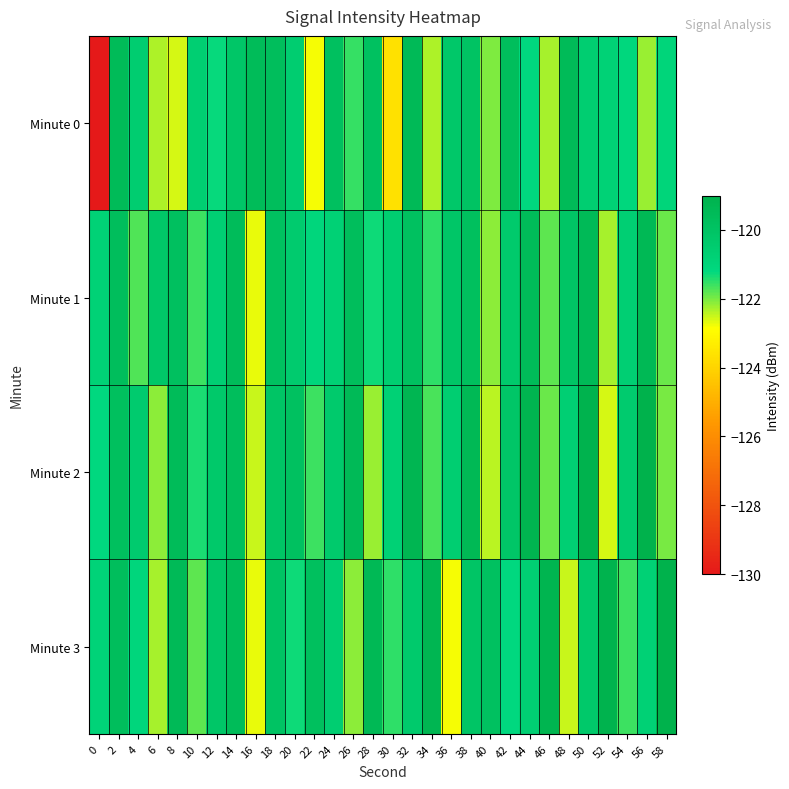

Reading left to right, extract all data points from this chart.

Minute 0: 0=-130.2	2=-119.6	4=-120.6	6=-122.3	8=-122.6	10=-120.6	12=-121.3	14=-120.2	16=-119.6	18=-119.7	20=-120.6	22=-122.8	24=-119.8	26=-121.6	28=-119.9	30=-123.7	32=-119.5	34=-122.3	36=-120.3	38=-120.0	40=-122.0	42=-119.7	44=-121.2	46=-122.3	48=-119.6	50=-120.6	52=-120.8	54=-121.1	56=-122.2	58=-121.0
Minute 1: 0=-120.8	2=-119.7	4=-121.7	6=-120.2	8=-119.8	10=-121.6	12=-120.7	14=-119.6	16=-122.7	18=-119.9	20=-120.5	22=-121.1	24=-120.8	26=-119.7	28=-121.3	30=-120.6	32=-119.9	34=-121.5	36=-120.2	38=-119.8	40=-122.1	42=-120.4	44=-119.6	46=-121.8	48=-120.1	50=-119.5	52=-122.3	54=-120.7	56=-119.4	58=-121.9
Minute 2: 0=-121.2	2=-119.8	4=-120.5	6=-122.1	8=-119.6	10=-121.4	12=-120.3	14=-119.7	16=-122.5	18=-120.1	20=-119.9	22=-121.6	24=-120.4	26=-119.5	28=-122.2	30=-120.8	32=-119.3	34=-121.7	36=-120.6	38=-119.4	40=-122.4	42=-120.2	44=-119.2	46=-121.9	48=-120.7	50=-119.1	52=-122.6	54=-120.5	56=-119.0	58=-122.0
Minute 3: 0=-120.9	2=-119.7	4=-121.1	6=-122.3	8=-119.5	10=-121.8	12=-120.2	14=-119.6	16=-122.7	18=-120.0	20=-121.3	22=-119.8	24=-120.6	26=-122.1	28=-119.4	30=-121.5	32=-120.4	34=-119.3	36=-122.8	38=-120.1	40=-119.9	42=-121.2	44=-120.7	46=-119.2	48=-122.5	50=-120.3	52=-119.1	54=-121.6	56=-120.8	58=-119.0